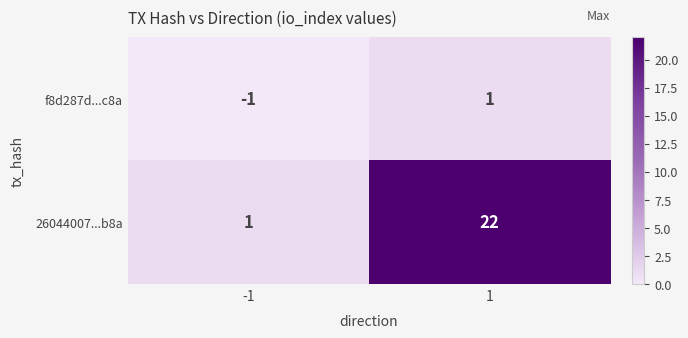

Count the number of categories in the chart.

2